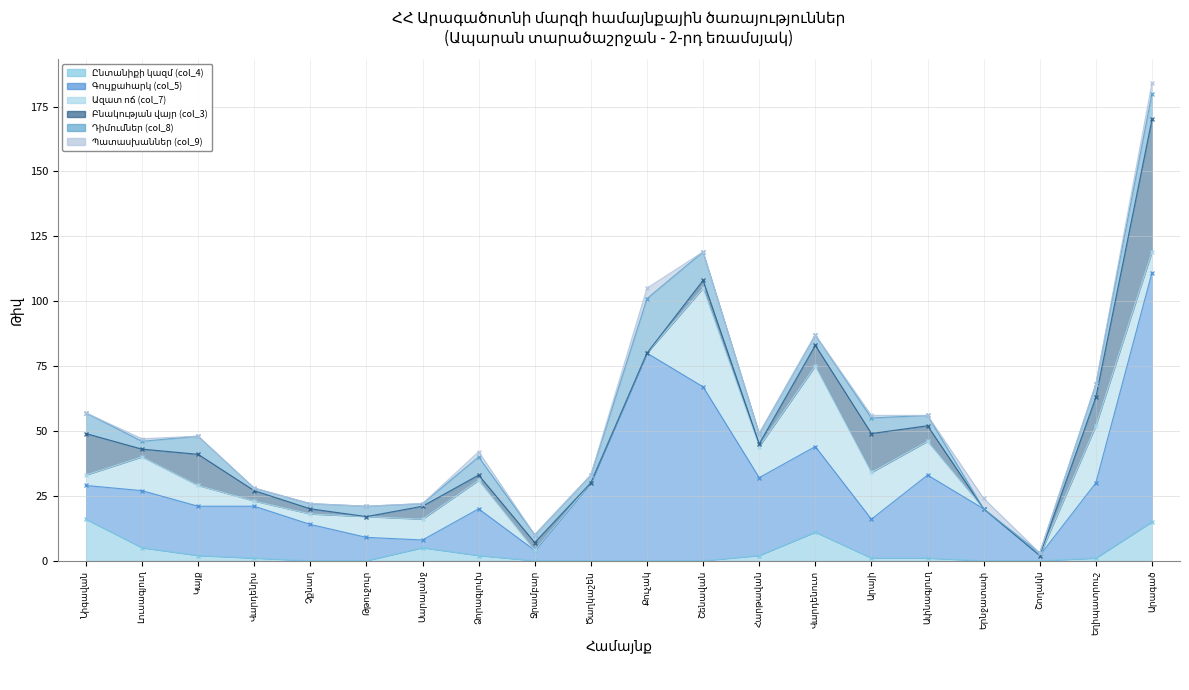

What is the total value across all series at Թթուջուր?

21